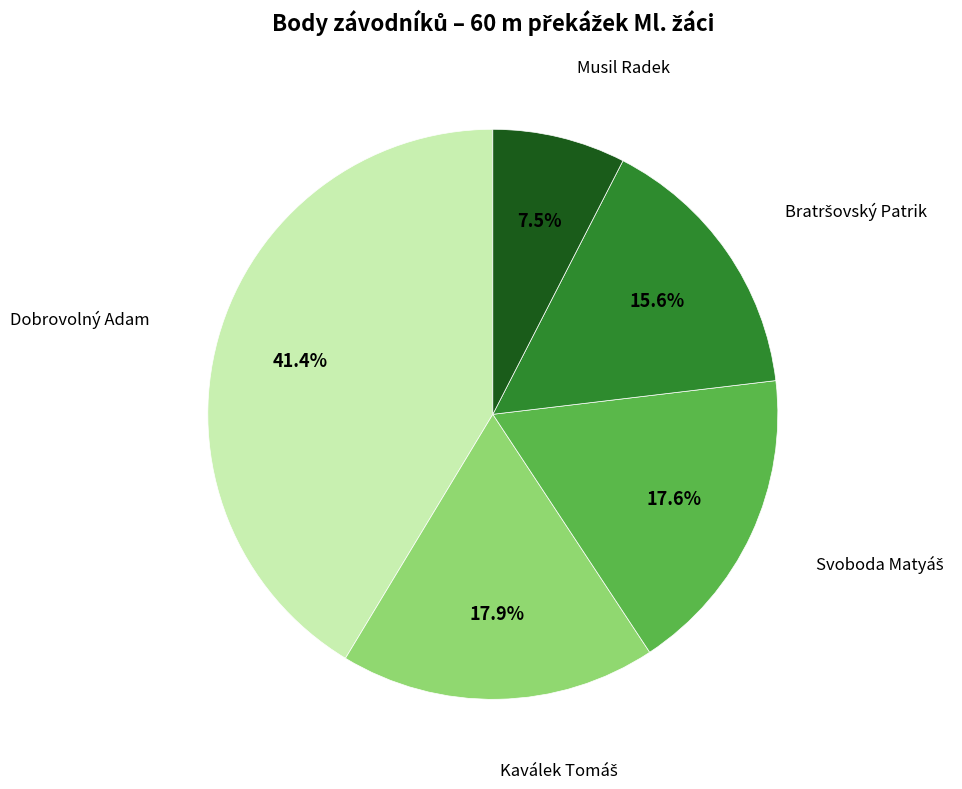

Is there any slice that represents more than half of the pie?

No